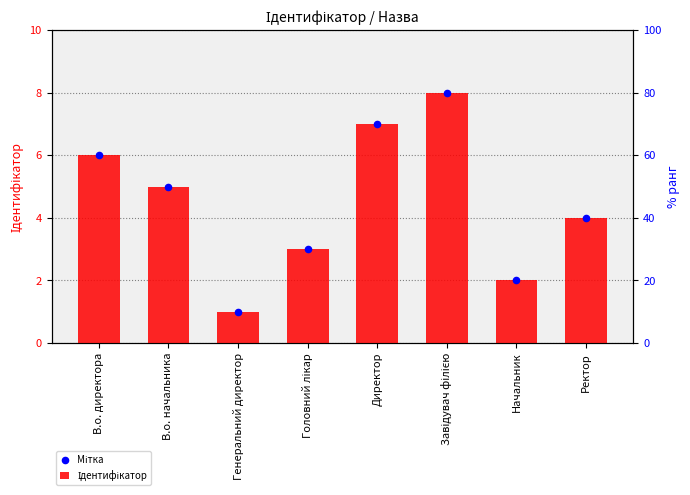

At which category is the sum across all series the highest?

Завідувач філією